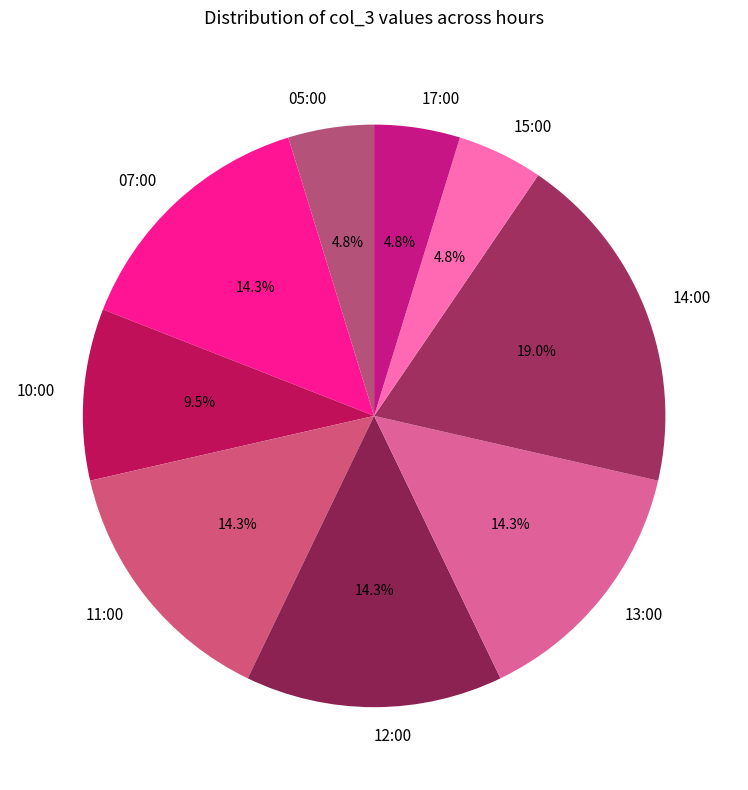

Is it true that 17:00 is 5% of the pie?

True